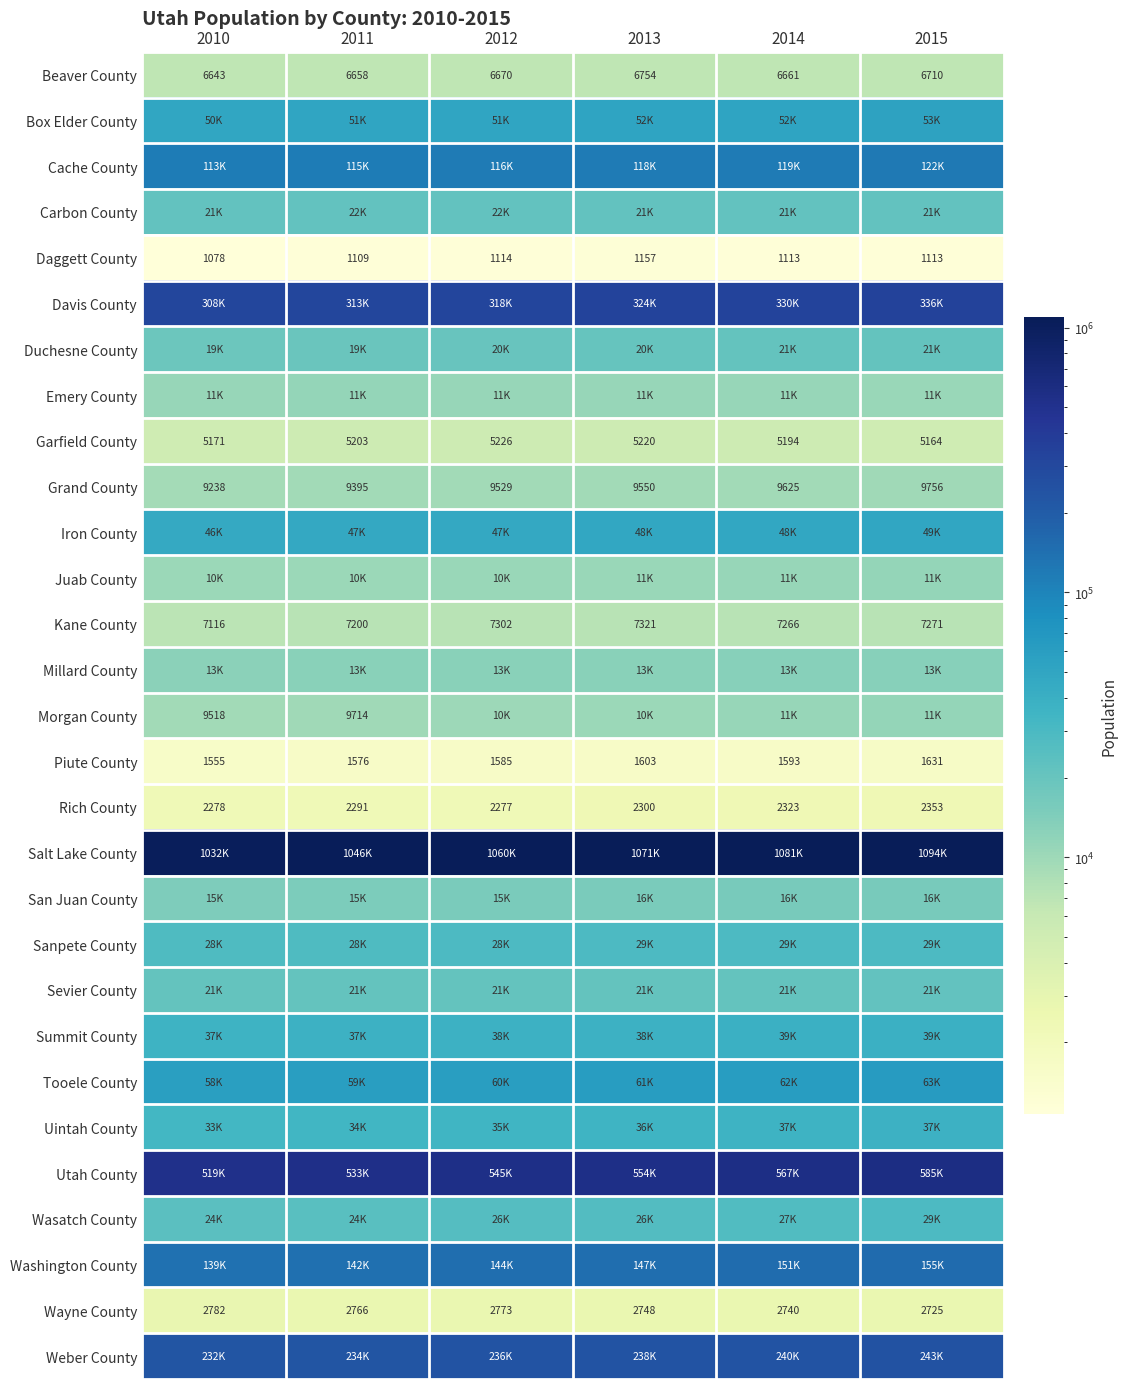

At 2012, list the series in order from largest to smallest.

Salt Lake County, Utah County, Davis County, Weber County, Washington County, Cache County, Tooele County, Box Elder County, Iron County, Summit County, Uintah County, Sanpete County, Wasatch County, Carbon County, Sevier County, Duchesne County, San Juan County, Millard County, Emery County, Juab County, Morgan County, Grand County, Kane County, Beaver County, Garfield County, Wayne County, Rich County, Piute County, Daggett County